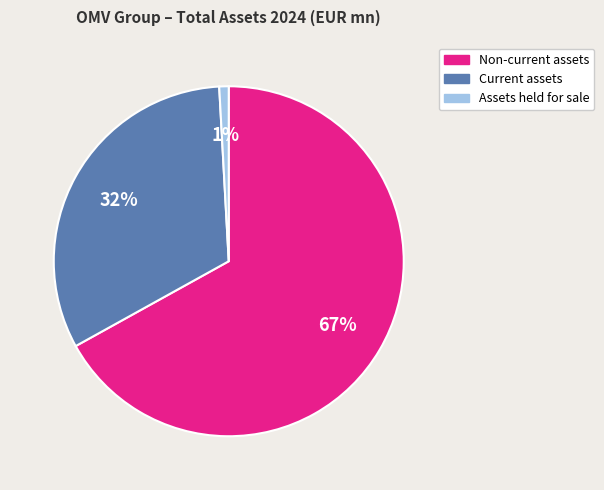

To the nearest percent, what is the difference between the largest and smallest slice percentages?

66%